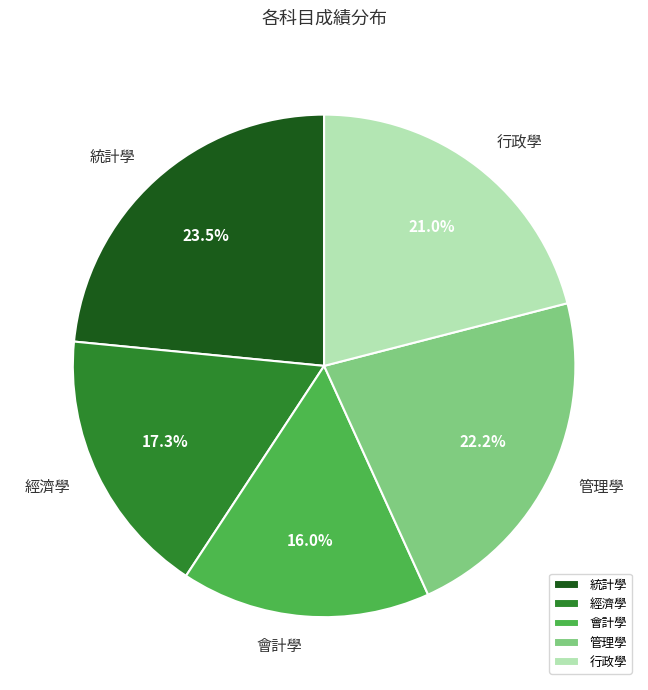

What is the ratio of the value at 管理學 to the value at 行政學?

1.1